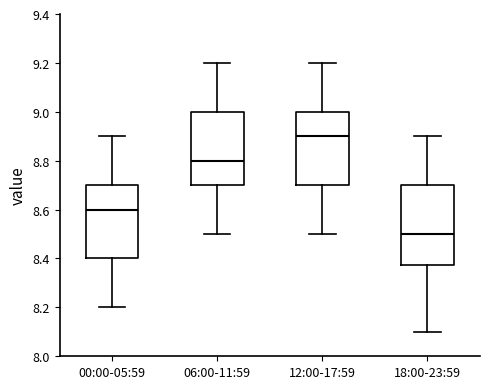

Reading left to right, read every box against the y-axis: the position of its median line, the range the box covers, and the ends of its whiskers. The values are not printed on the chart, so give them approximately, as read against the axis.

00:00-05:59: median 8.60, box 8.40 to 8.70, whiskers 8.20 to 8.90
06:00-11:59: median 8.80, box 8.70 to 9.00, whiskers 8.50 to 9.20
12:00-17:59: median 8.90, box 8.70 to 9.00, whiskers 8.50 to 9.20
18:00-23:59: median 8.50, box 8.38 to 8.70, whiskers 8.10 to 8.90